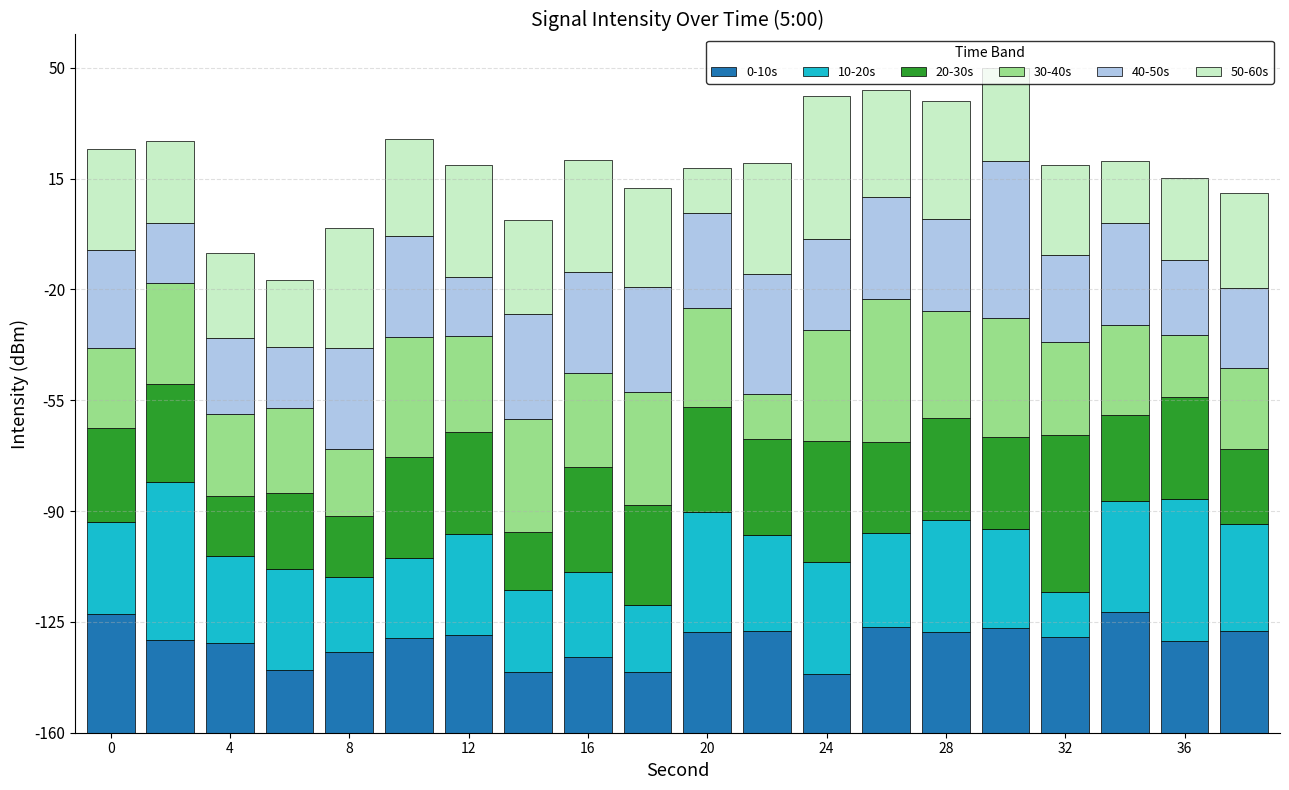

What is the sum of all 30-40s values?

599.7